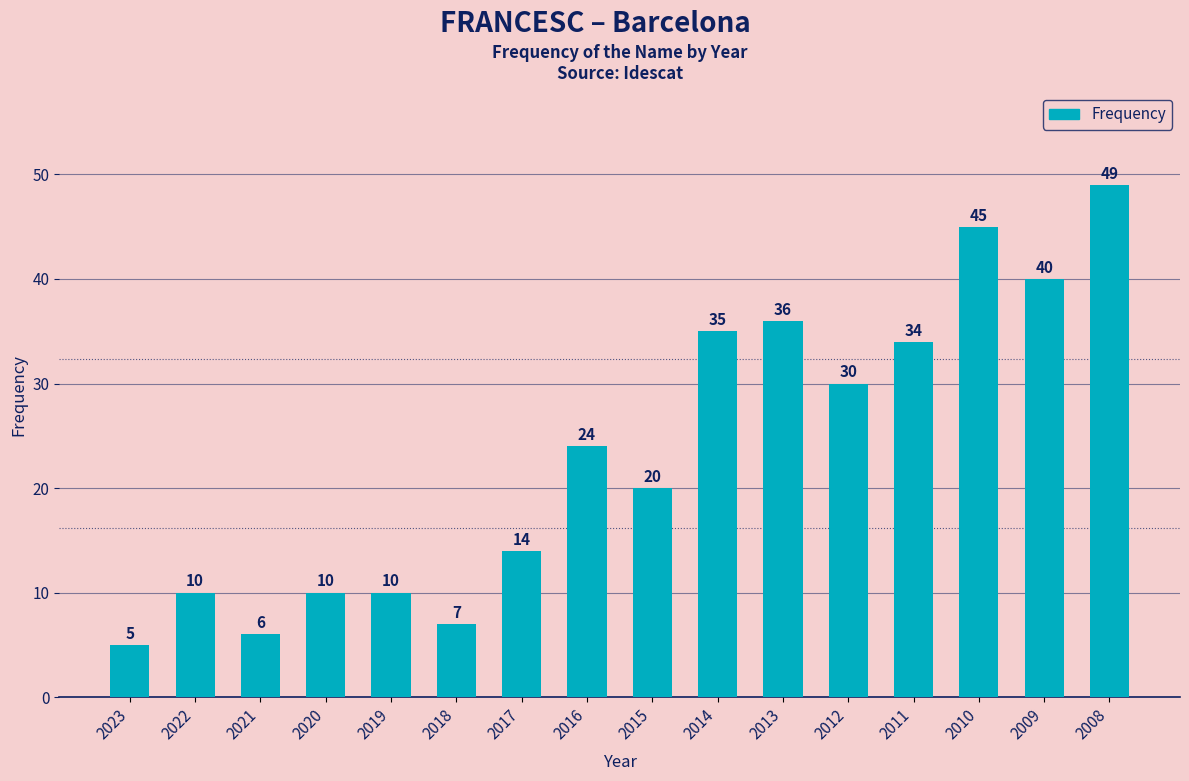

What is the sum of all values?

375